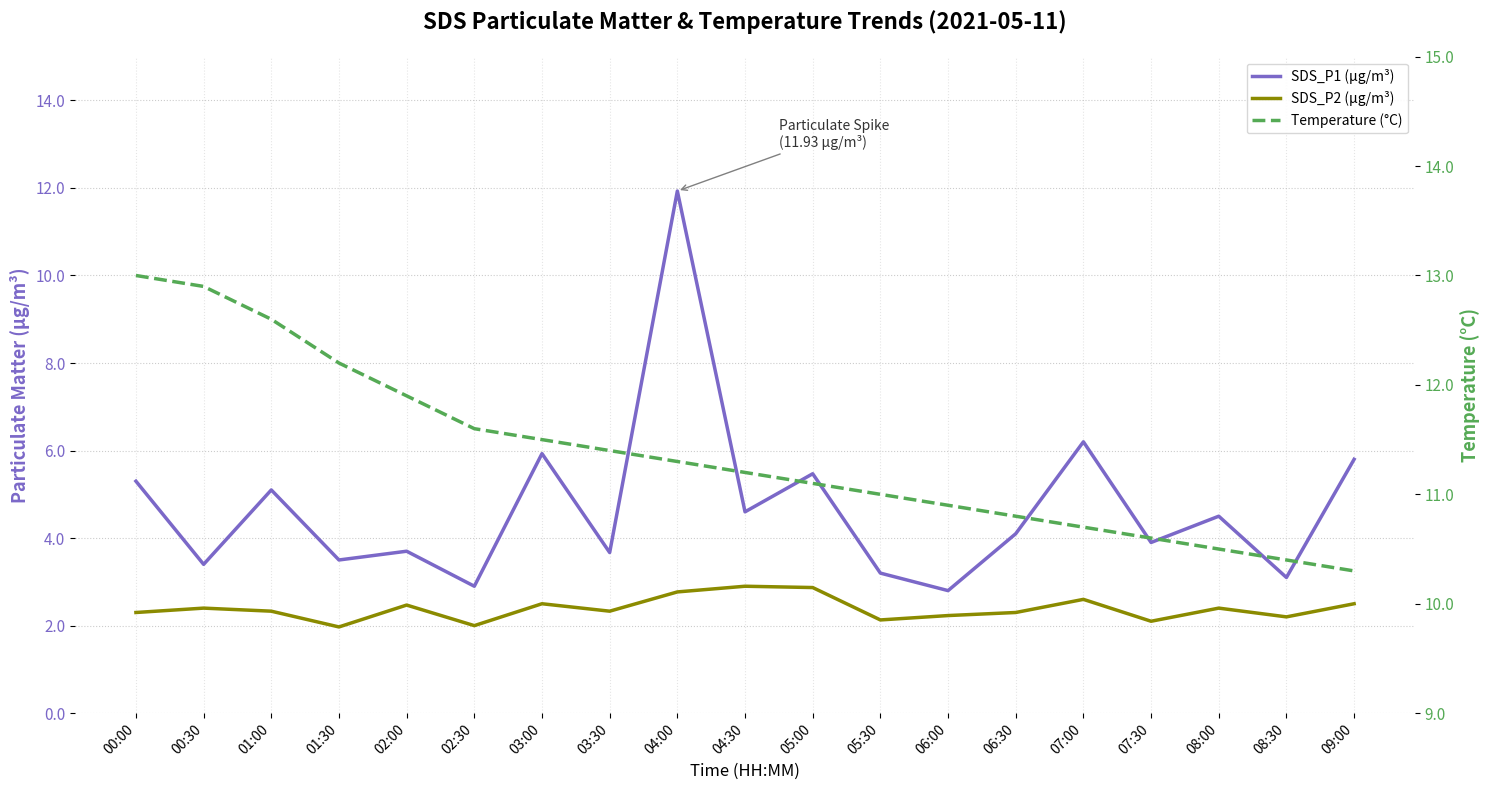

At which label does SDS_P2 (µg/m³) reach its peak?

04:30